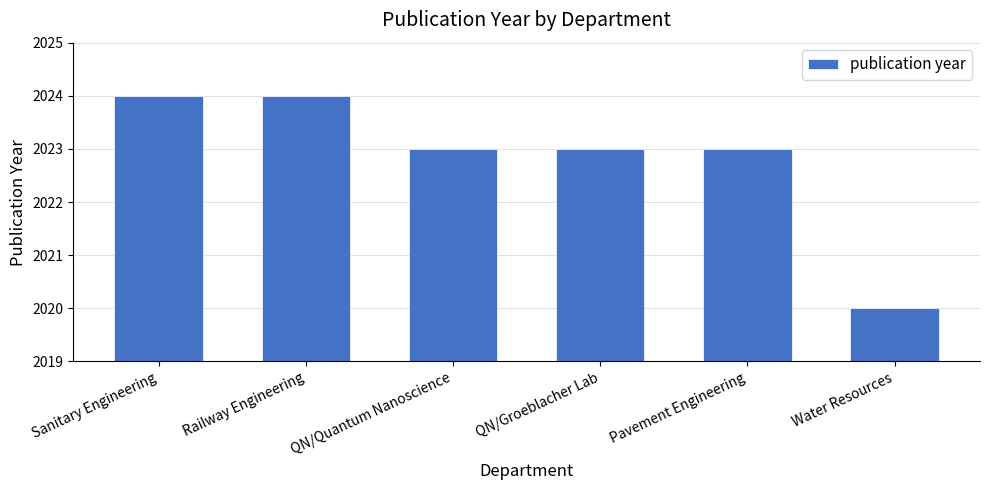

The chart shows a value of 2024 at Sanitary Engineering. True or false?

True